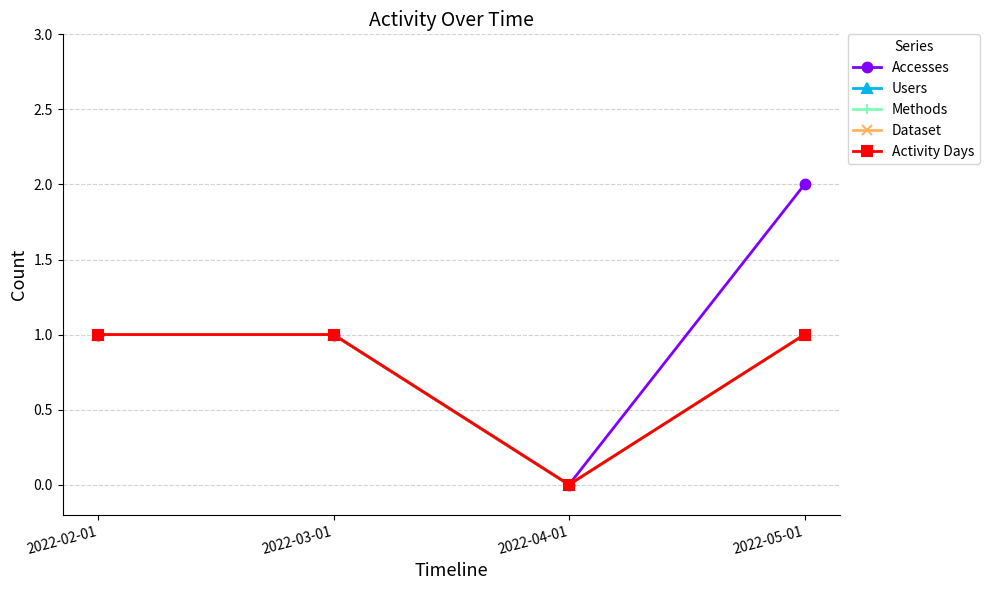

What is the label of the 4th point from the left?

2022-05-01